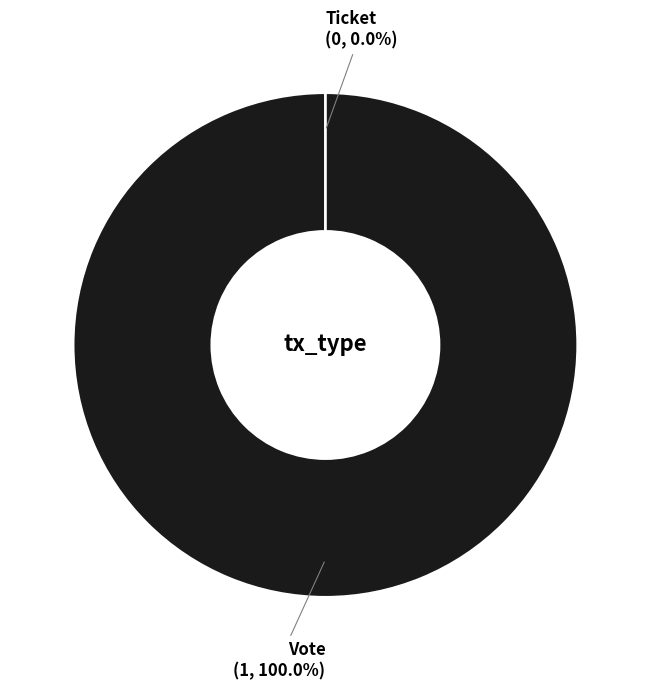

Which has a higher value, Vote or Ticket?

Vote